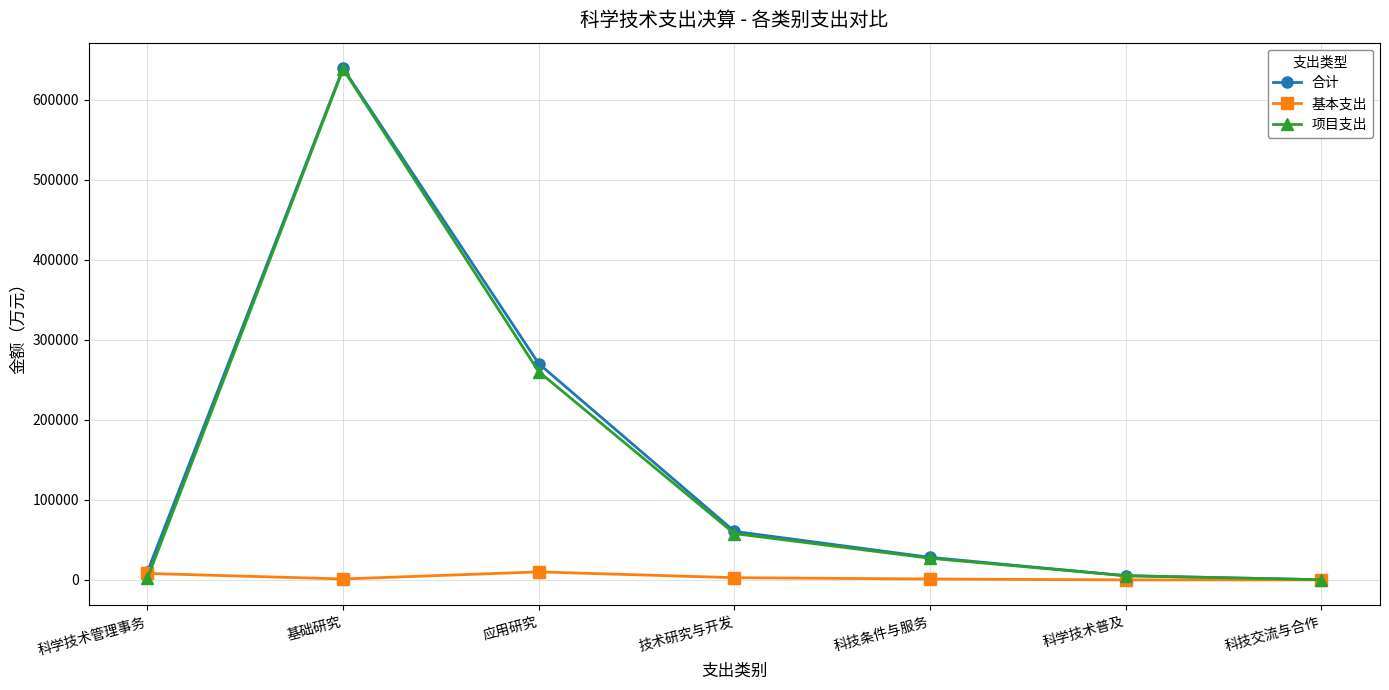

At which label does 基本支出 first exceed 1150?

科学技术管理事务